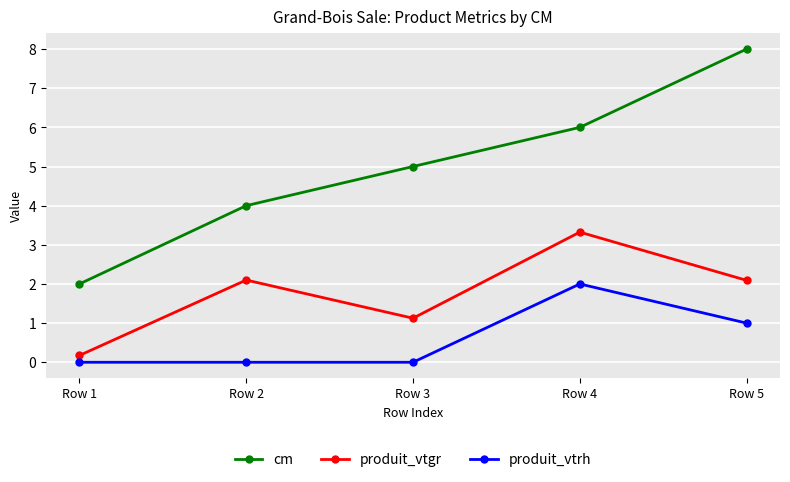

At Row 3, list the series in order from largest to smallest.

cm, produit_vtgr, produit_vtrh